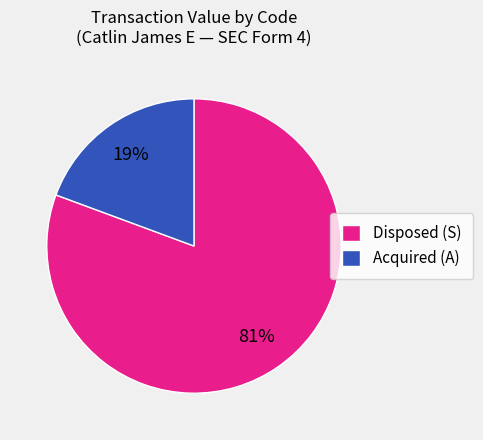

Combined, do Acquired (A) and Disposed (S) account for over 50%?

Yes